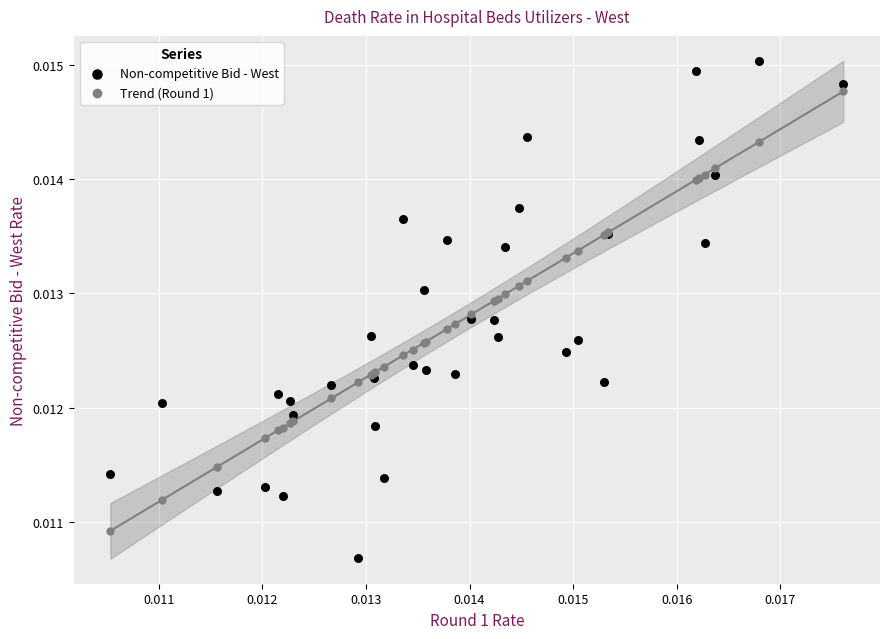

Which series contains the lowest Y value?

Non-competitive Bid - West